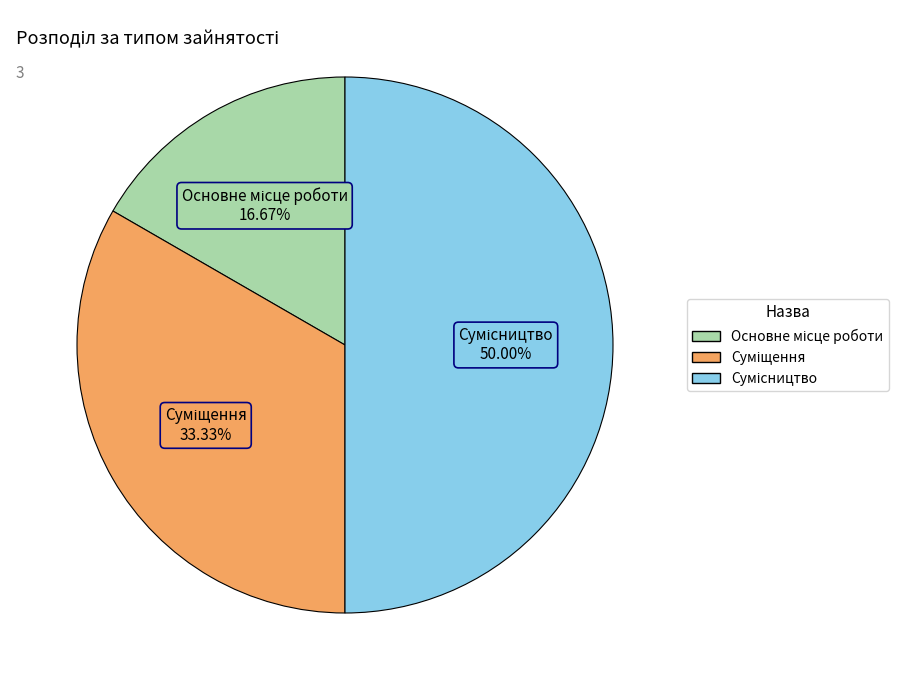

Is there a majority slice in this chart?

No